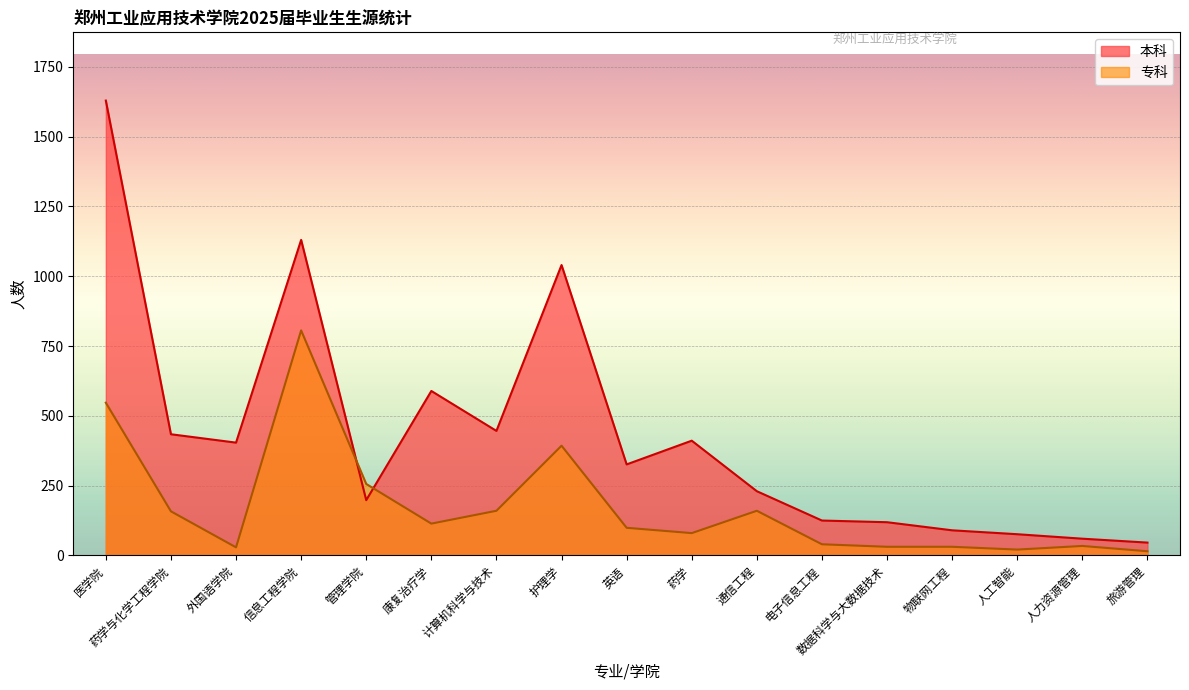

Is it true that 专科 equals 8 at 外国语学院?

False